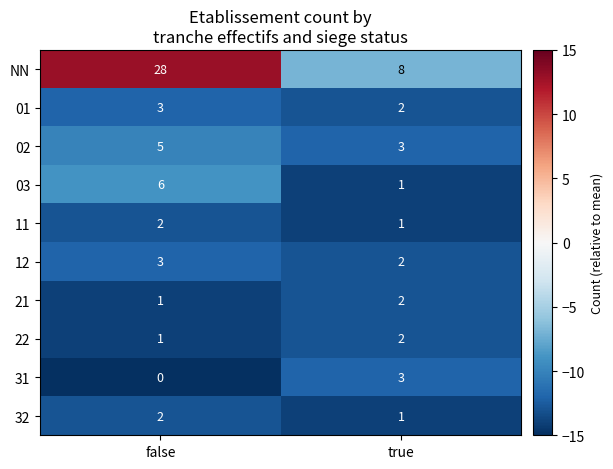

What is the sum of all 12 values?

5